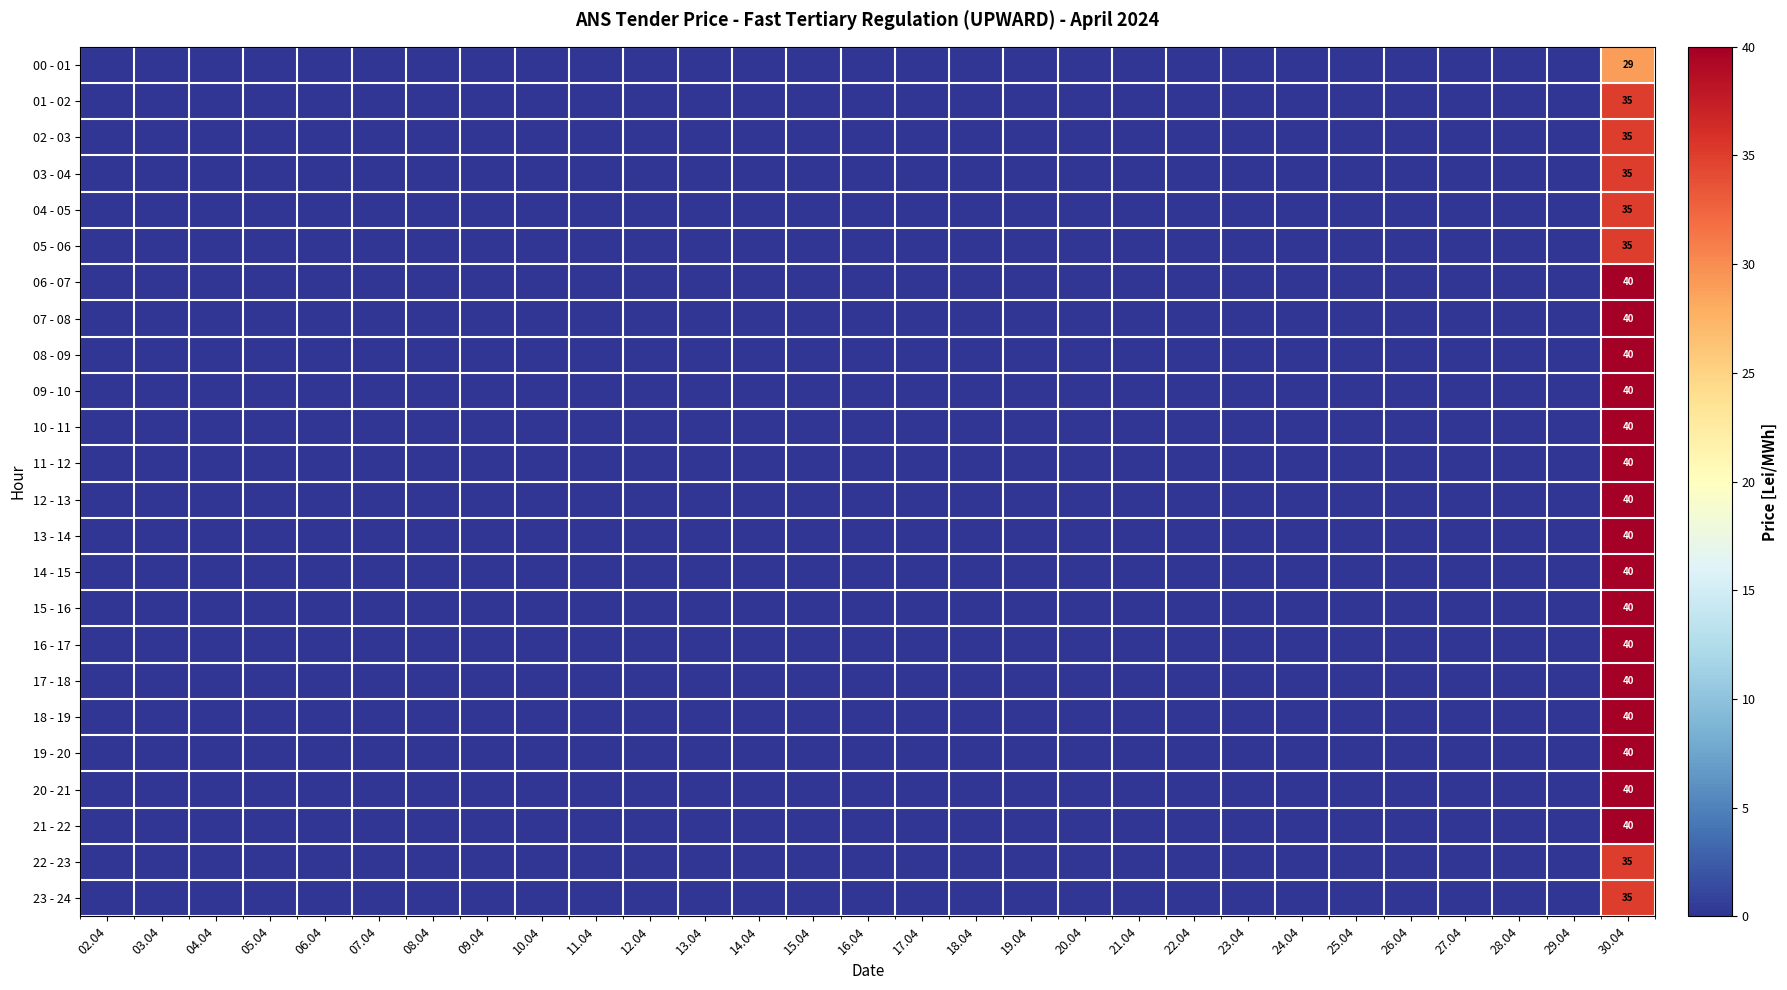

Which label corresponds to the smallest value in the chart?

02.04